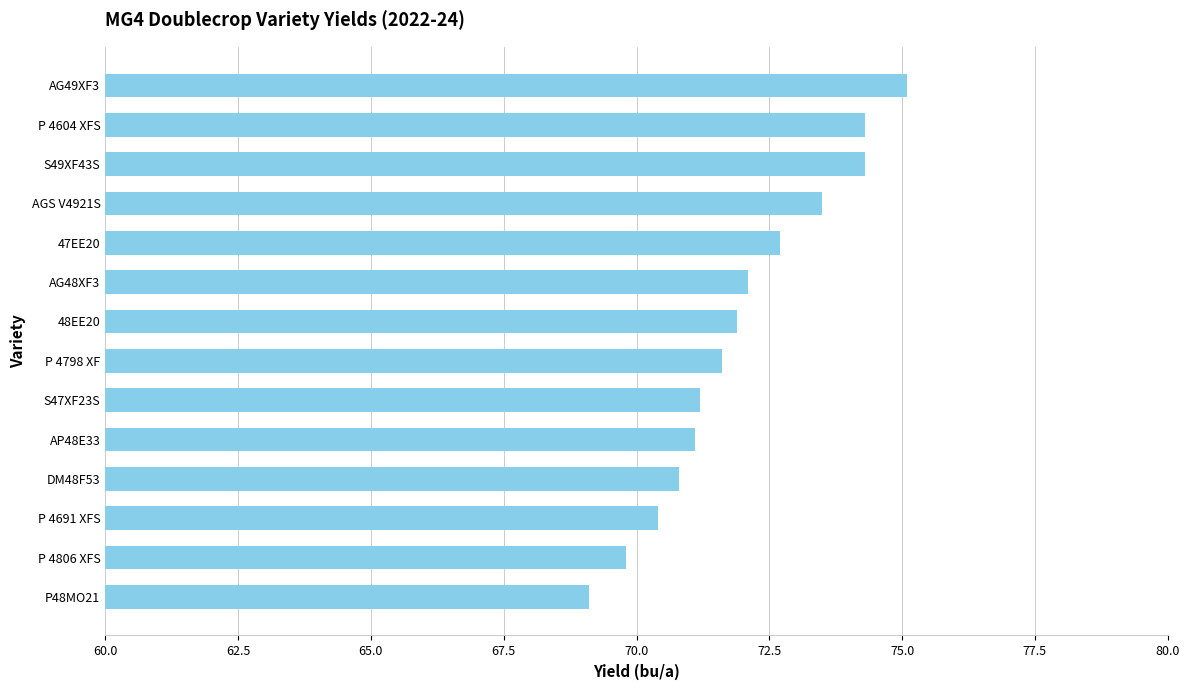

Are the bars grouped side by side (vs. stacked)?

No